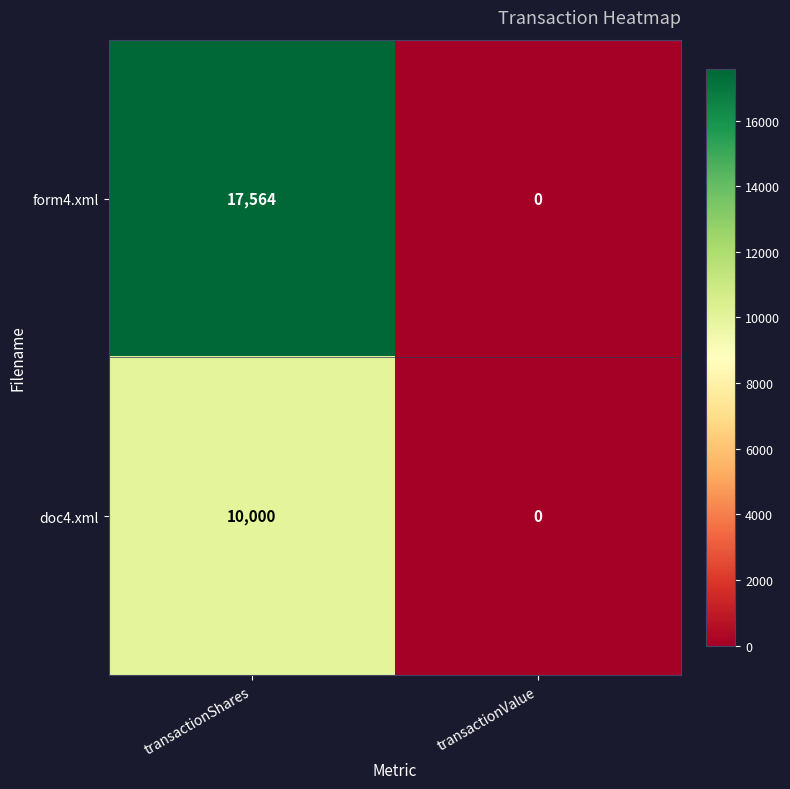

Reading right to left, extract all data points from this chart.

form4.xml: transactionValue=0	transactionShares=17564
doc4.xml: transactionValue=0	transactionShares=10000